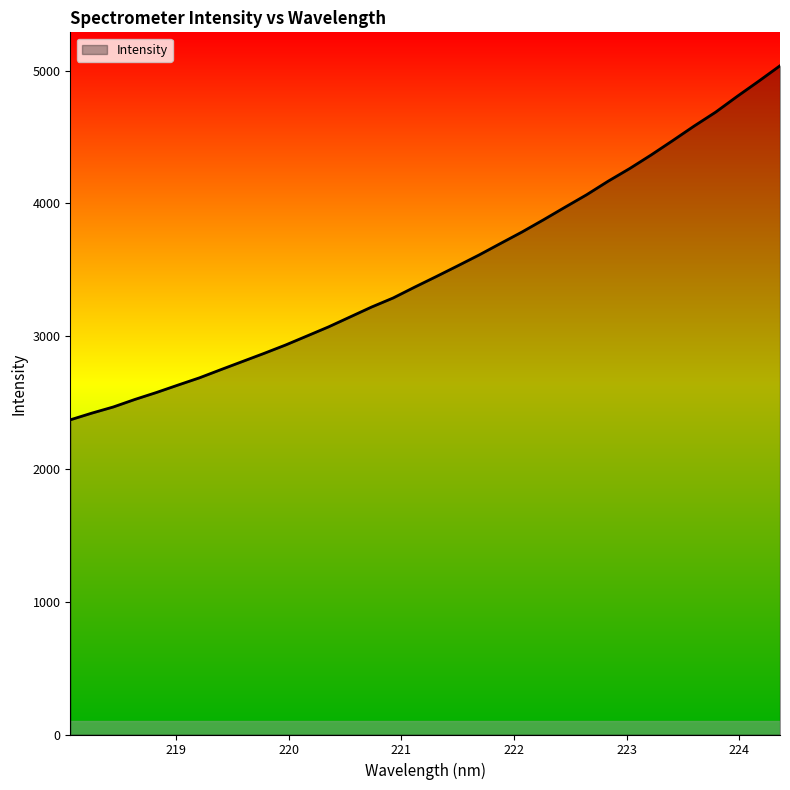

What is the smallest value displayed?

2370.2